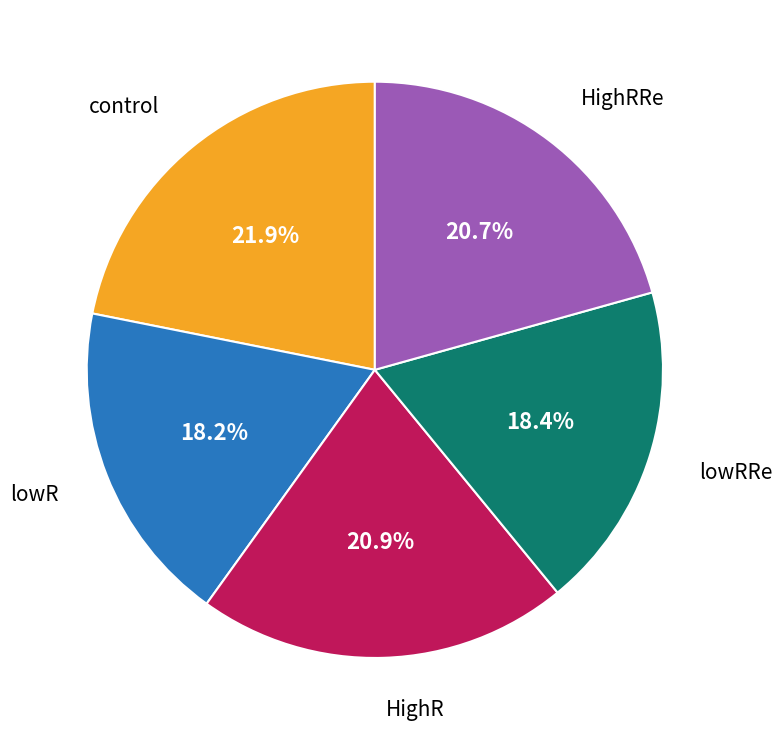

Approximately how many times larger is the value at HighR compared to HighRRe?

1.0